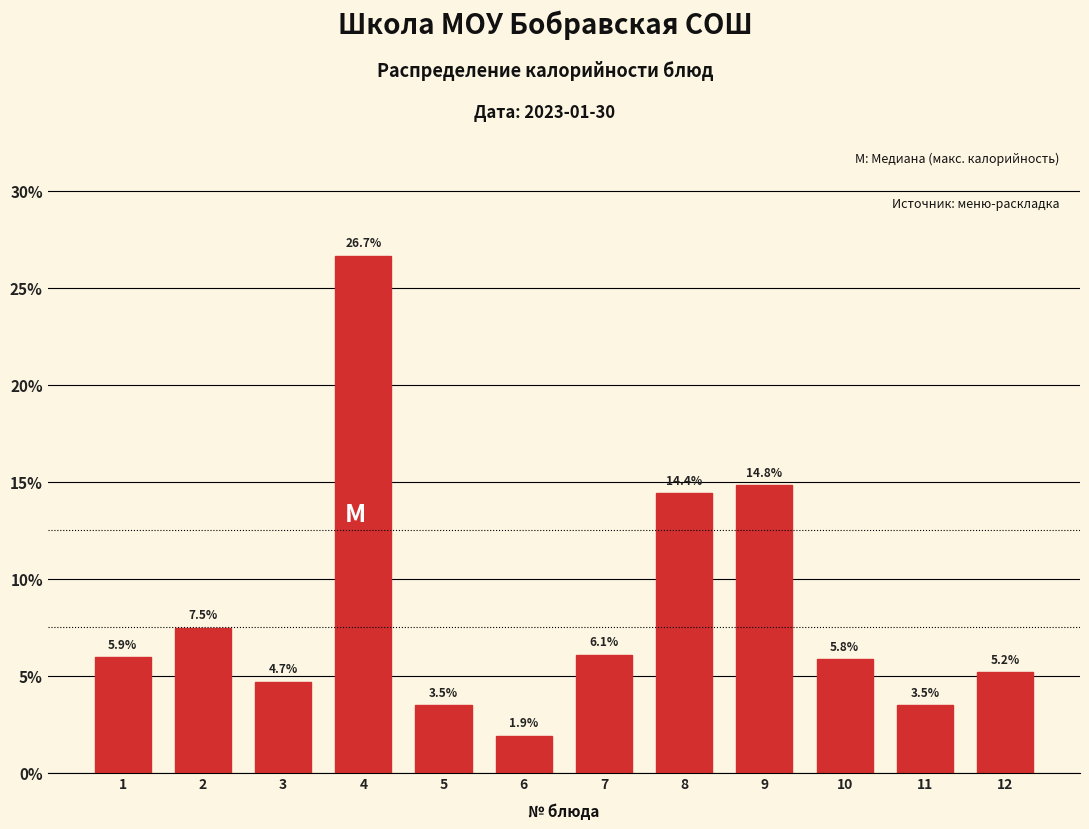

Reading left to right, extract all data points from this chart.

1=5.9	2=7.5	3=4.7	4=26.7	5=3.5	6=1.9	7=6.1	8=14.4	9=14.8	10=5.8	11=3.5	12=5.2